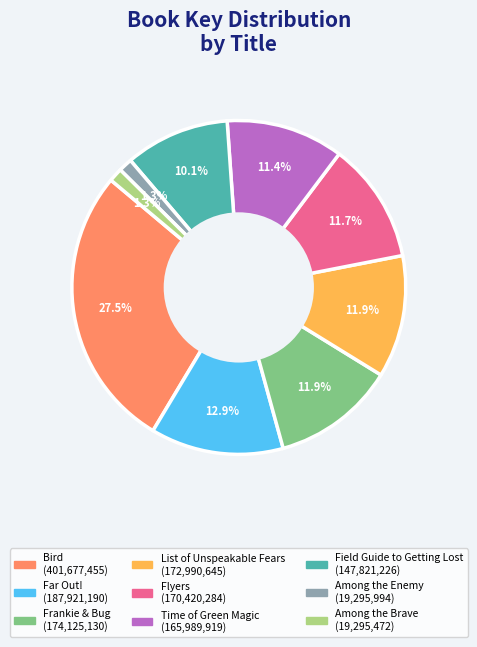

Does any single category account for the majority?

No